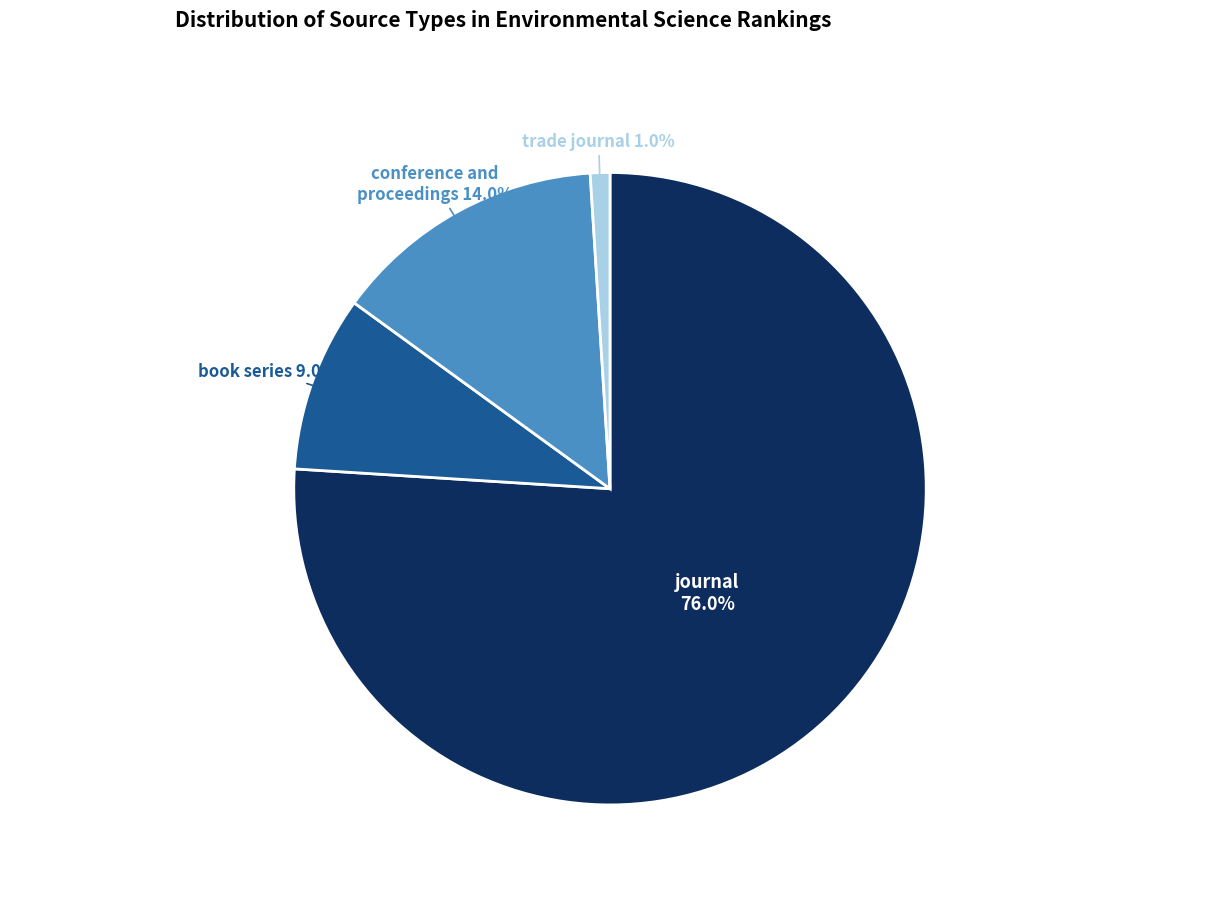

Approximately how many times larger is the value at book series compared to trade journal?

9.0